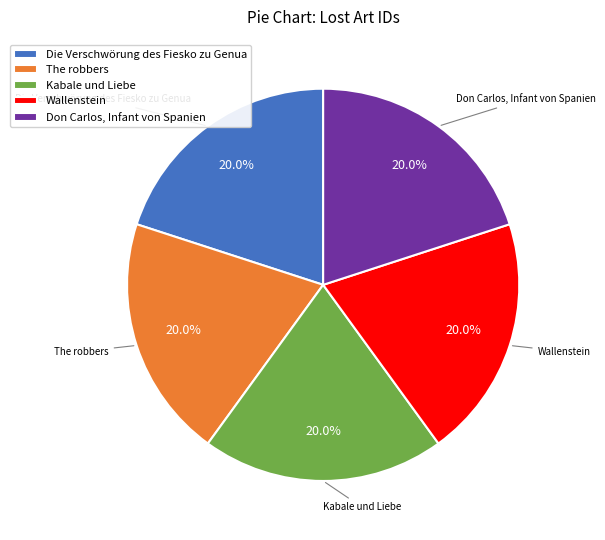

Is there any slice that represents more than half of the pie?

No